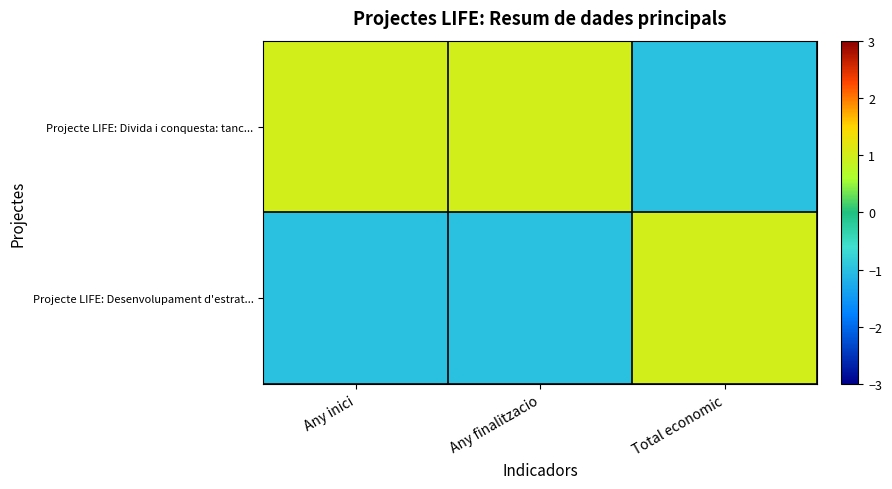

At which category is the sum across all series the highest?

Any inici